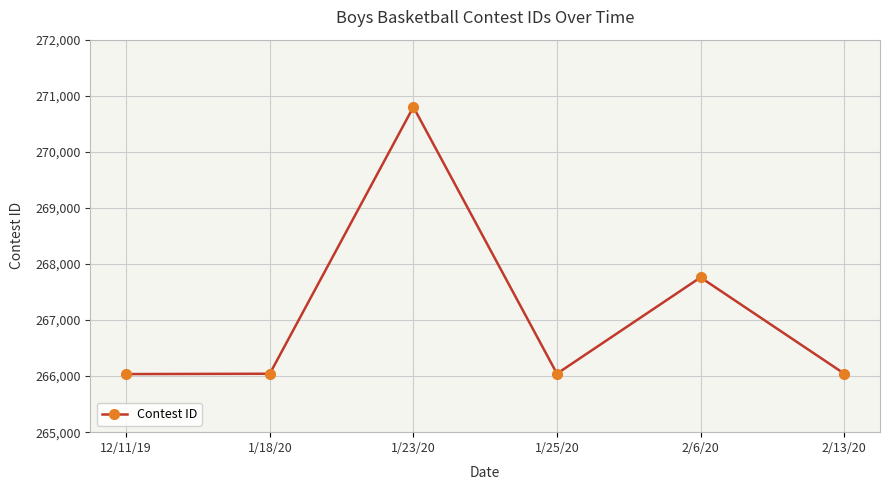

What is the label of the 4th point from the right?

1/23/20